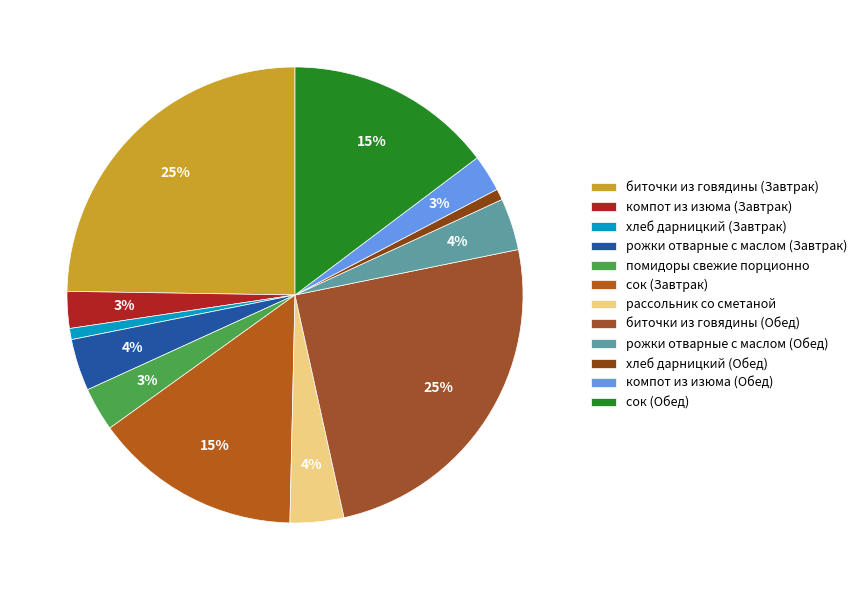

To the nearest percent, what percentage of the pie is биточки из говядины (Завтрак)?

25%